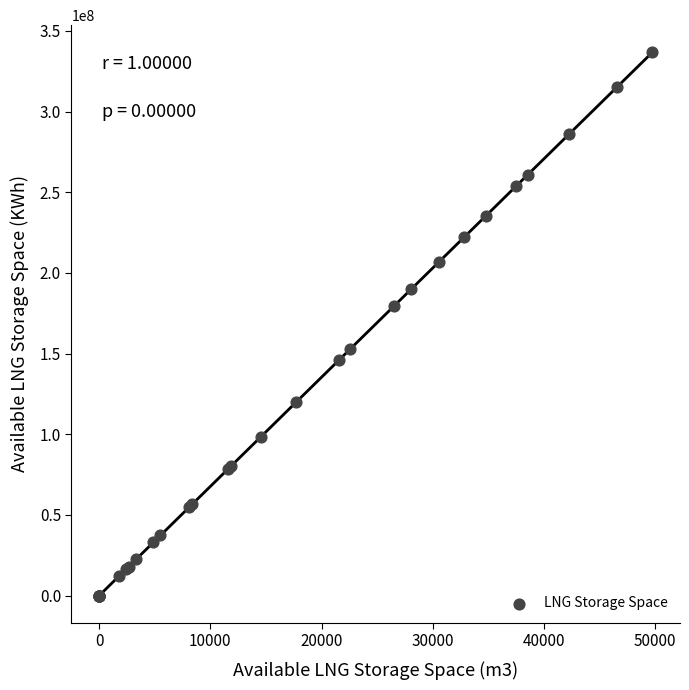

What Y value in the scatter plot is closest to 168380325?

179684601